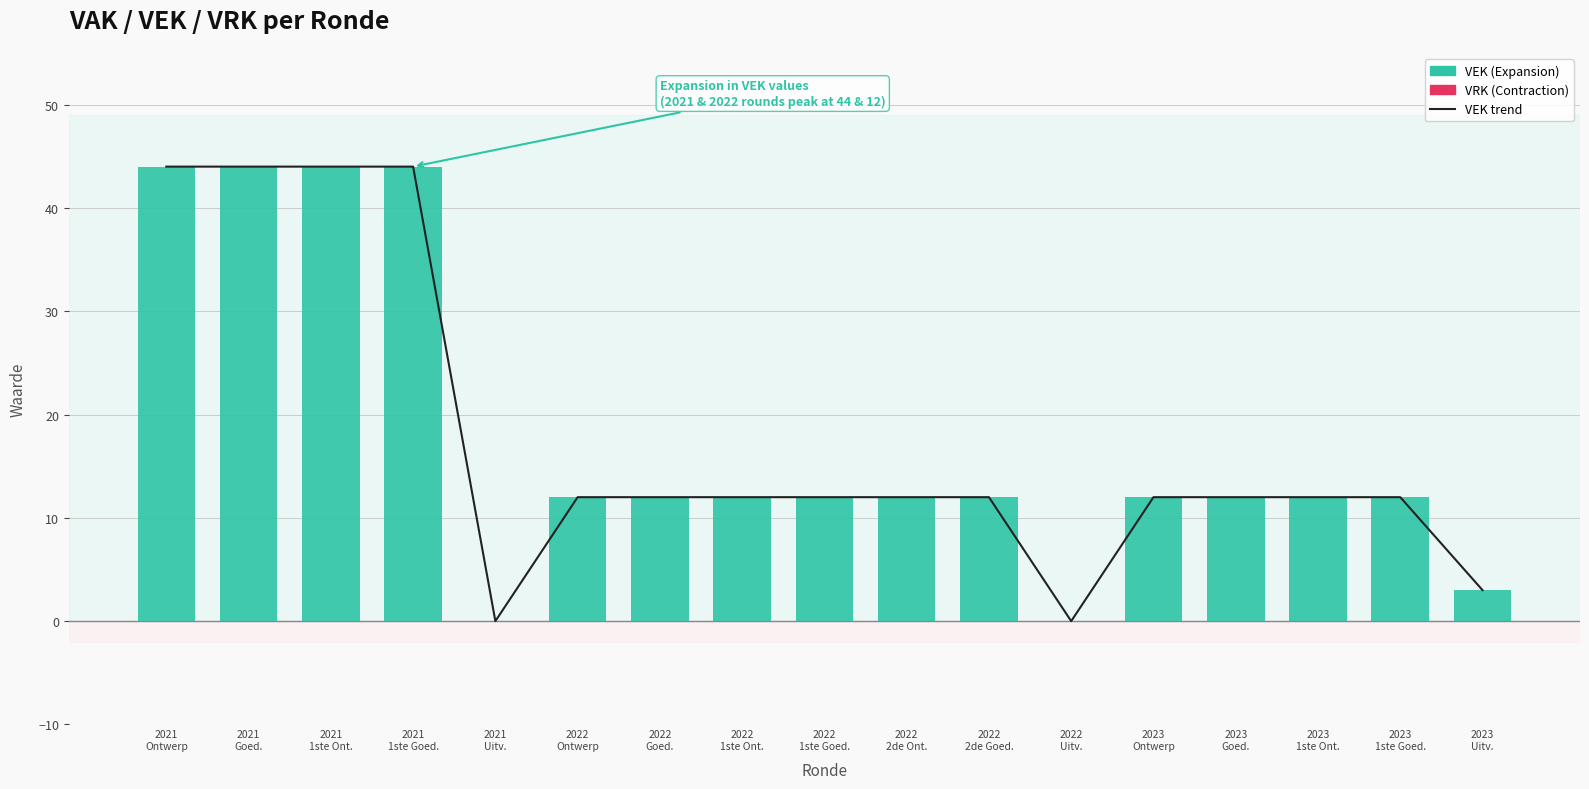

Between 2021
Uitv. and 2022
Ontwerp, which series saw the biggest shift?

VEK trend